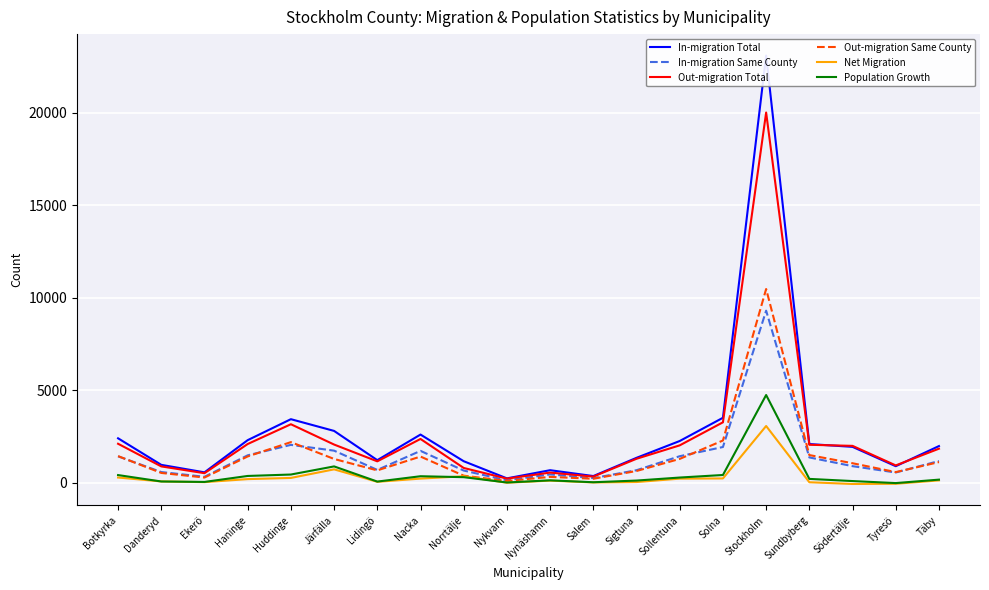

At which label is Out-migration Same County closest to 5295?

Solna